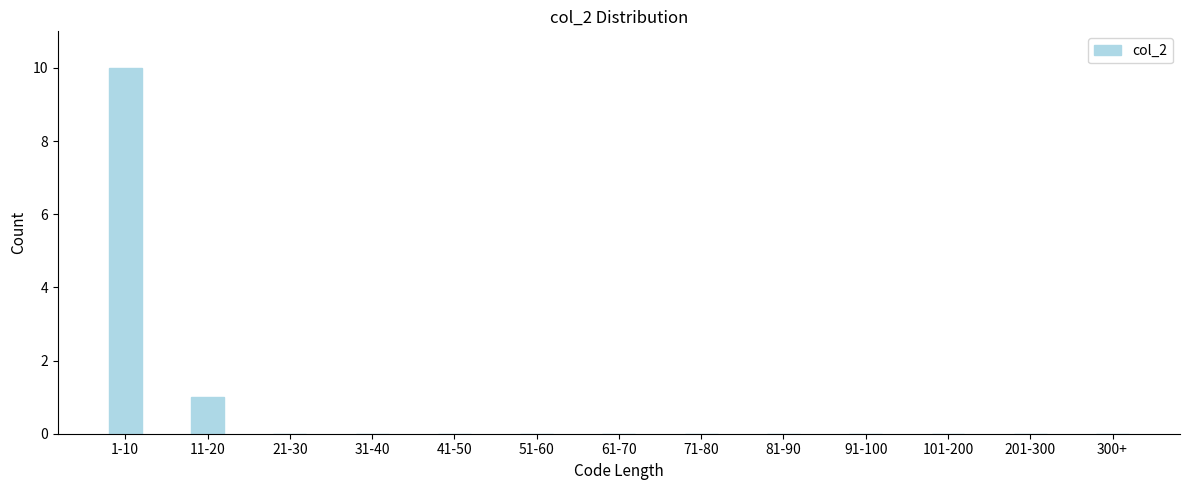

Reading right to left, transcribe all the data shown in this chart.

300+=0	201-300=0	101-200=0	91-100=0	81-90=0	71-80=0	61-70=0	51-60=0	41-50=0	31-40=0	21-30=0	11-20=1	1-10=10